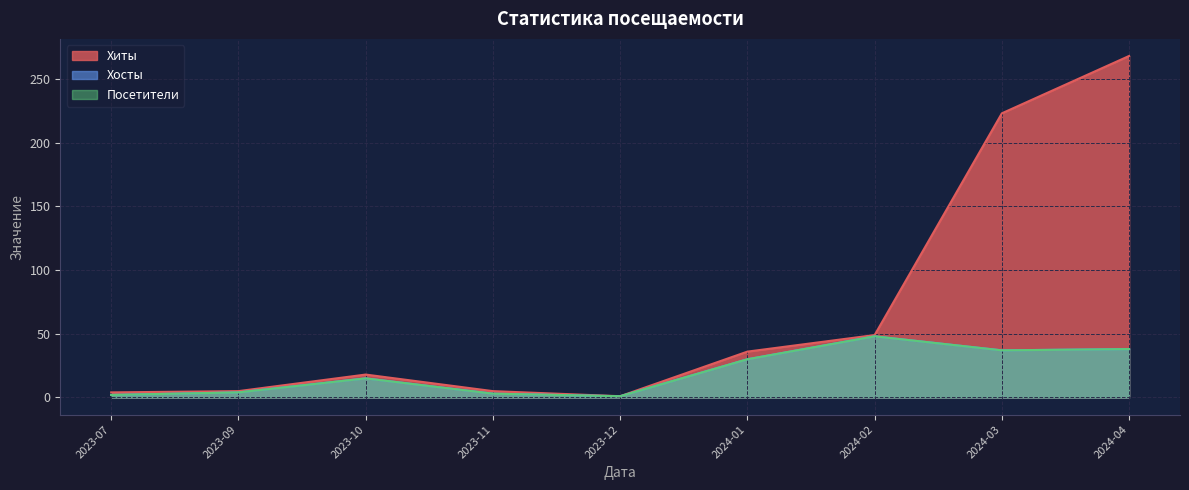

What is the minimum value for Хиты?

1